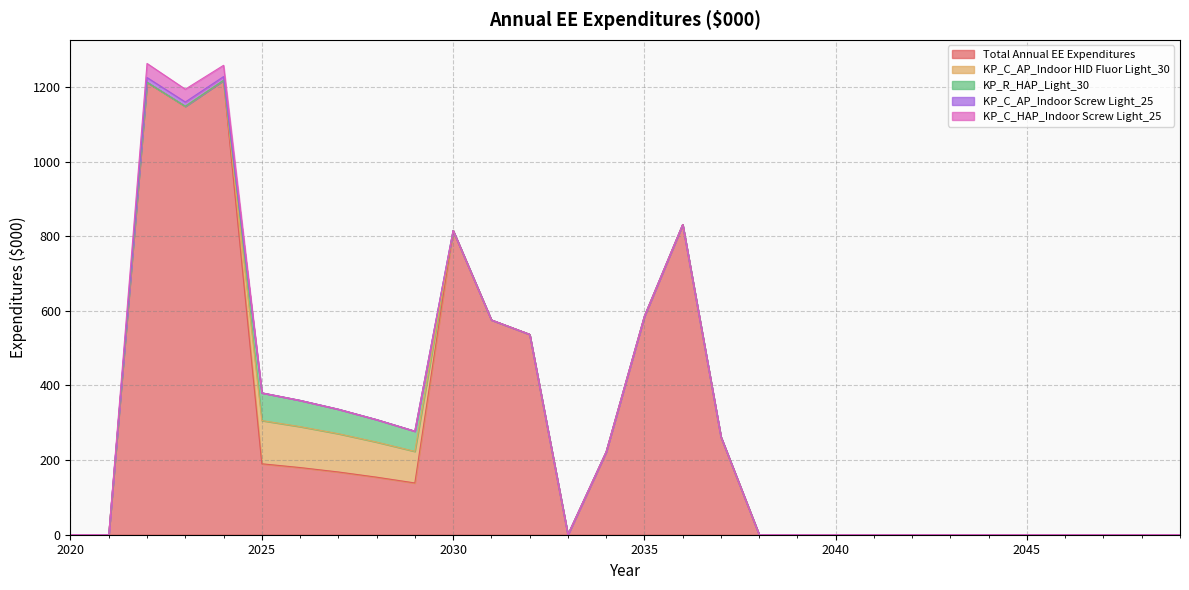

What is the difference between the maximum and second lowest values in the KP_C_AP_Indoor Screw Light_25 series?

12.7